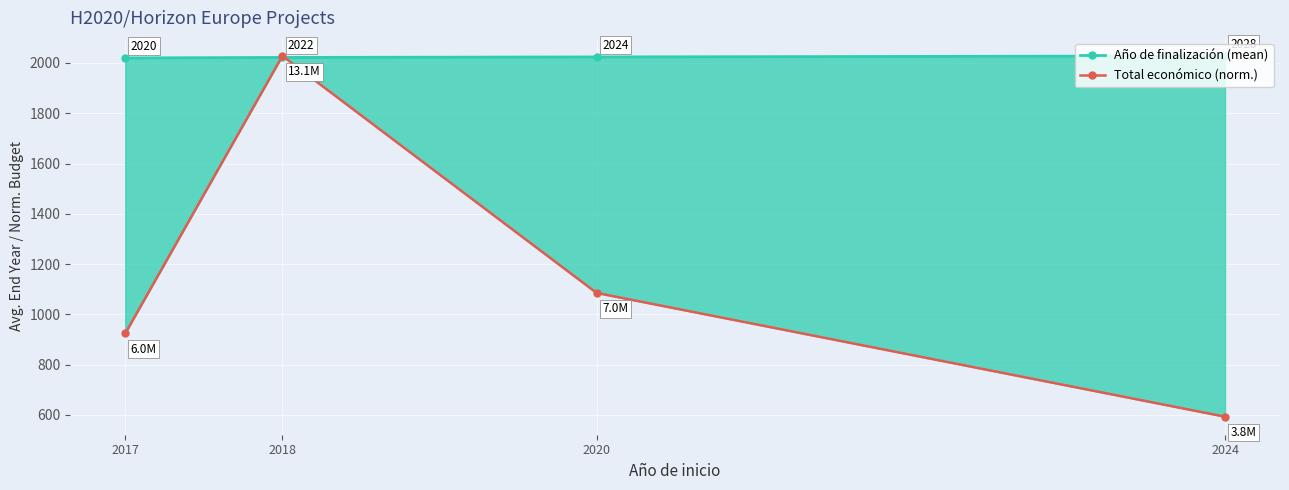

At which label does Año de finalización (mean) reach its peak?

2024